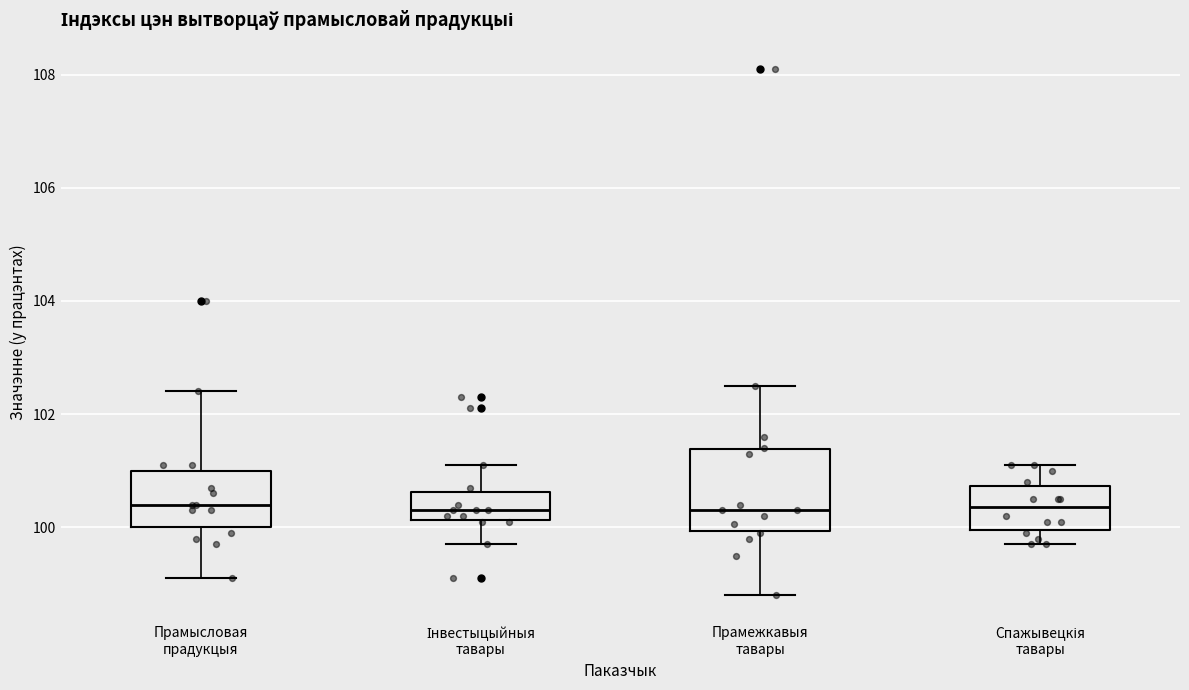

Reading left to right, read every box against the y-axis: the position of its median line, the range the box covers, and the ends of its whiskers. The values are not printed on the chart, so give them approximately, as read against the axis.

Прамысловая прадукцыя: median 100.4, box 100.0 to 101.0, whiskers 99.2 to 102.4
Інвестыцыйныя тавары: median 100.4, box 100.2 to 100.6, whiskers 99.8 to 101.2
Прамежкавыя тавары: median 100.4, box 100.0 to 101.4, whiskers 98.8 to 102.6
Спажывецкія тавары: median 100.4, box 100.0 to 100.8, whiskers 99.8 to 101.2